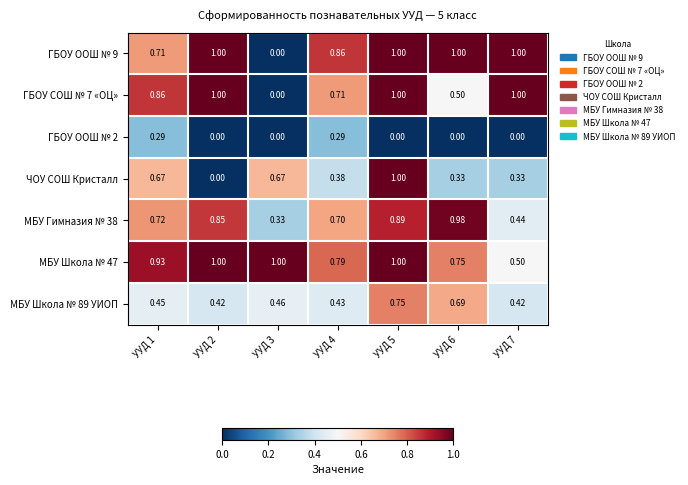

How many distinct data groups are displayed?

7